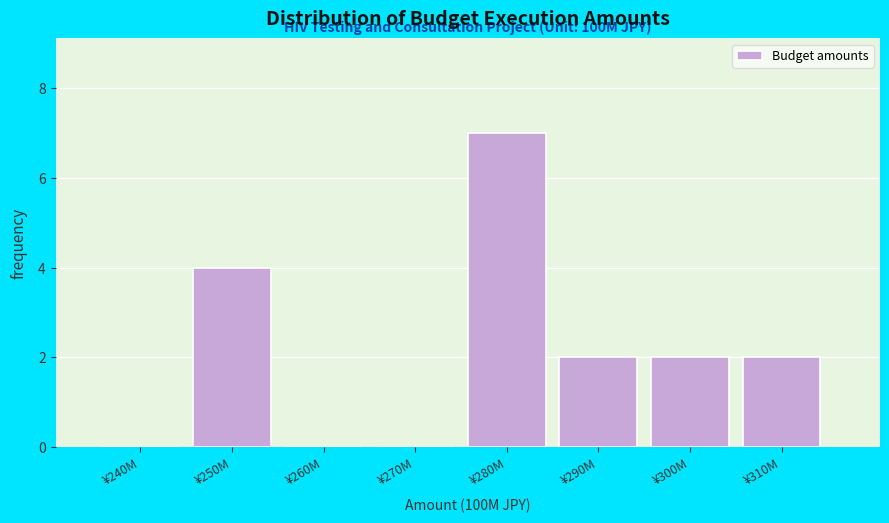

Reading right to left, what are all the values shown in this chart?

¥310M=2	¥300M=2	¥290M=2	¥280M=7	¥270M=0	¥260M=0	¥250M=4	¥240M=0